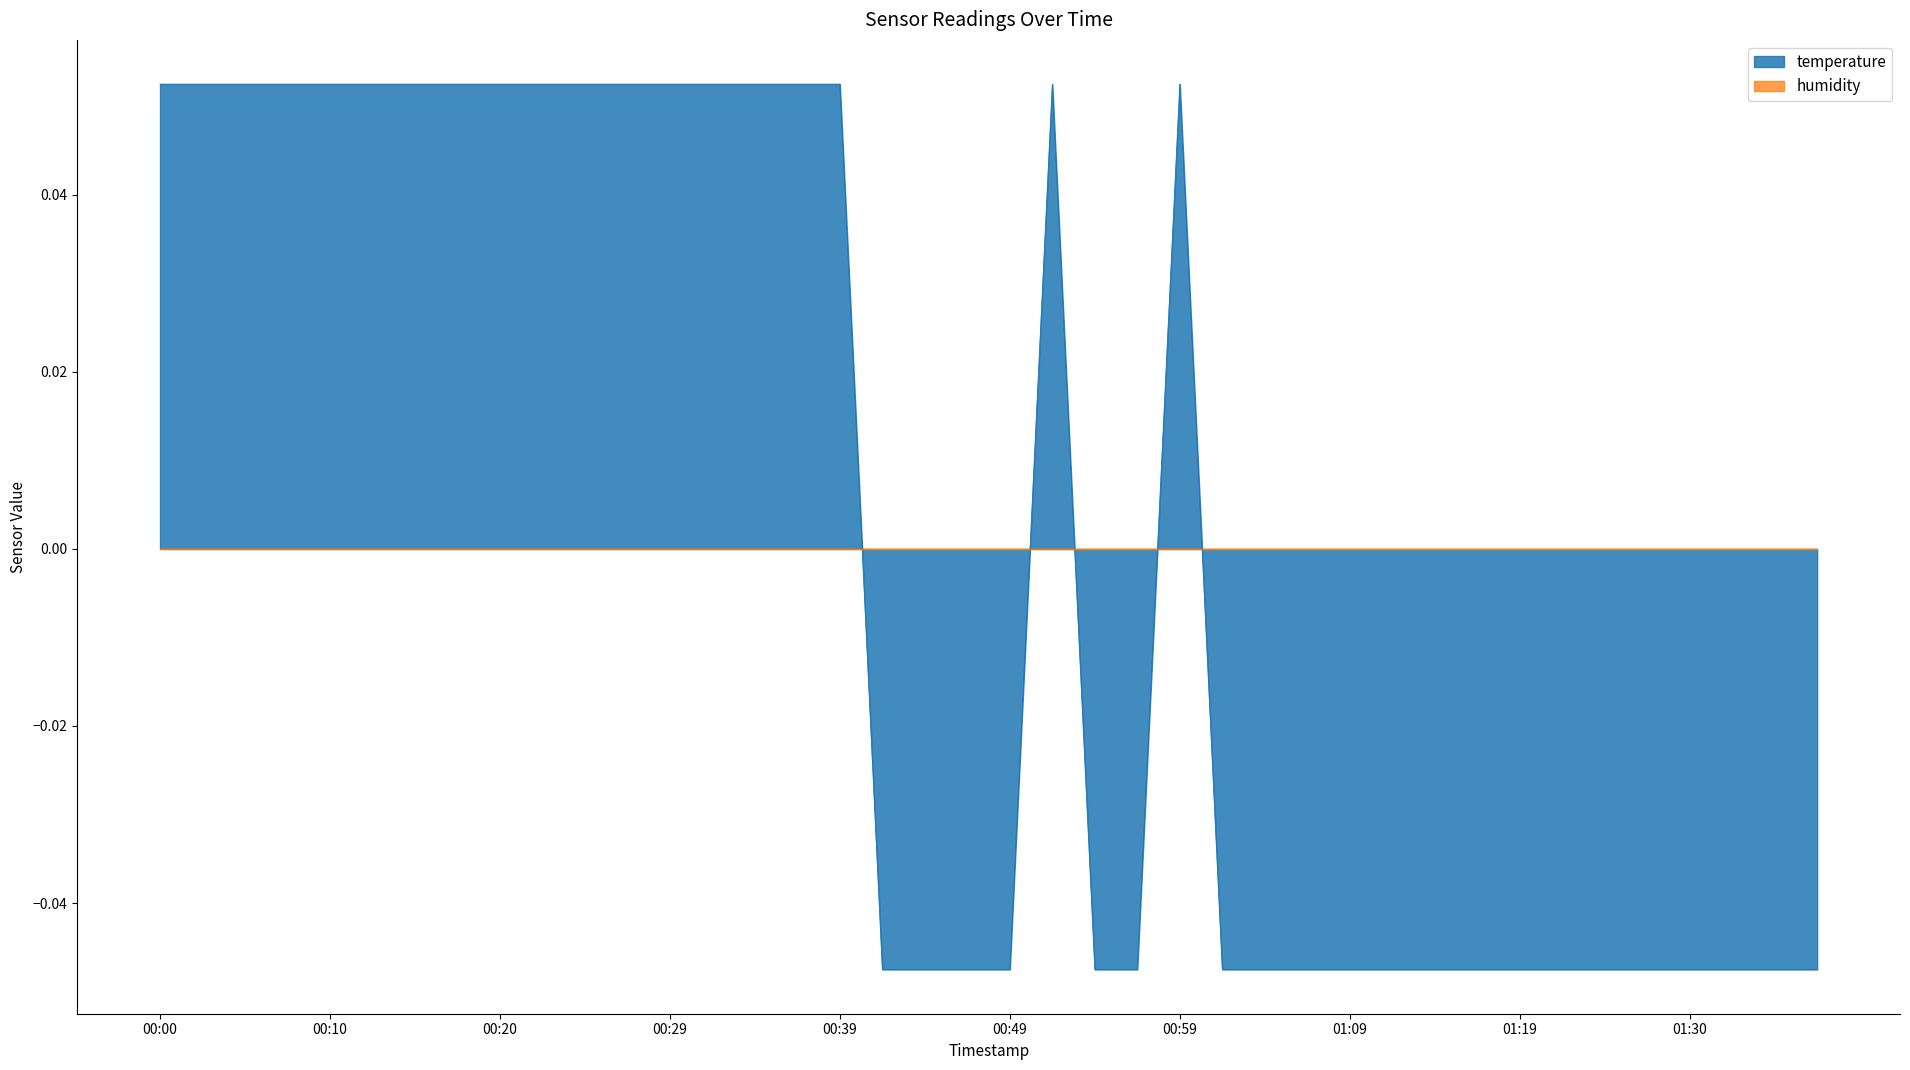

How many values are below 0?

21